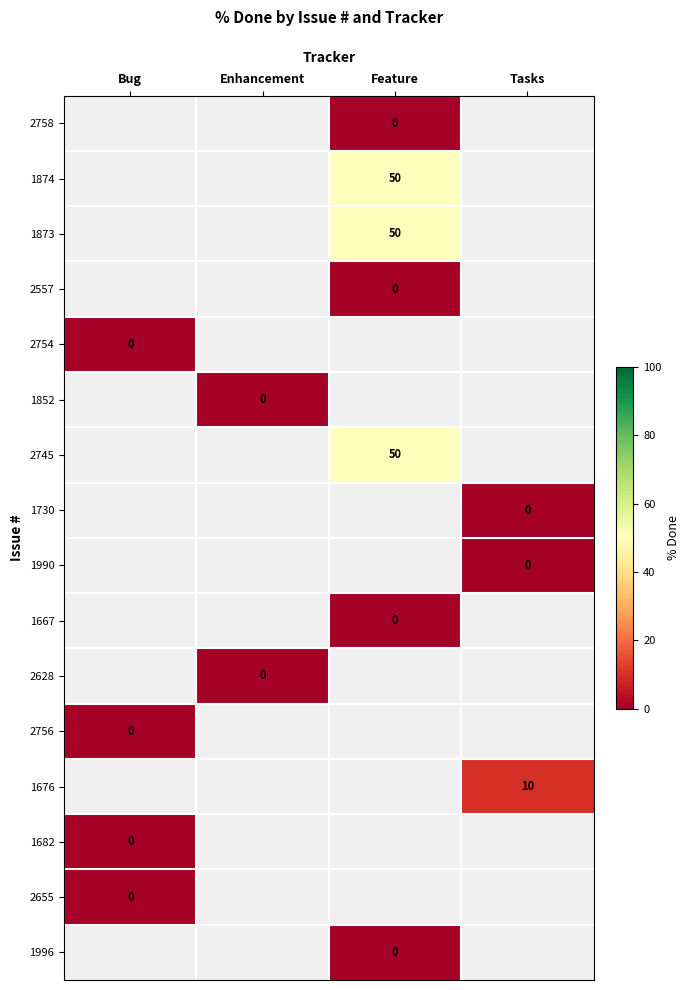

Is it true that 2745 equals 11 at Feature?

False